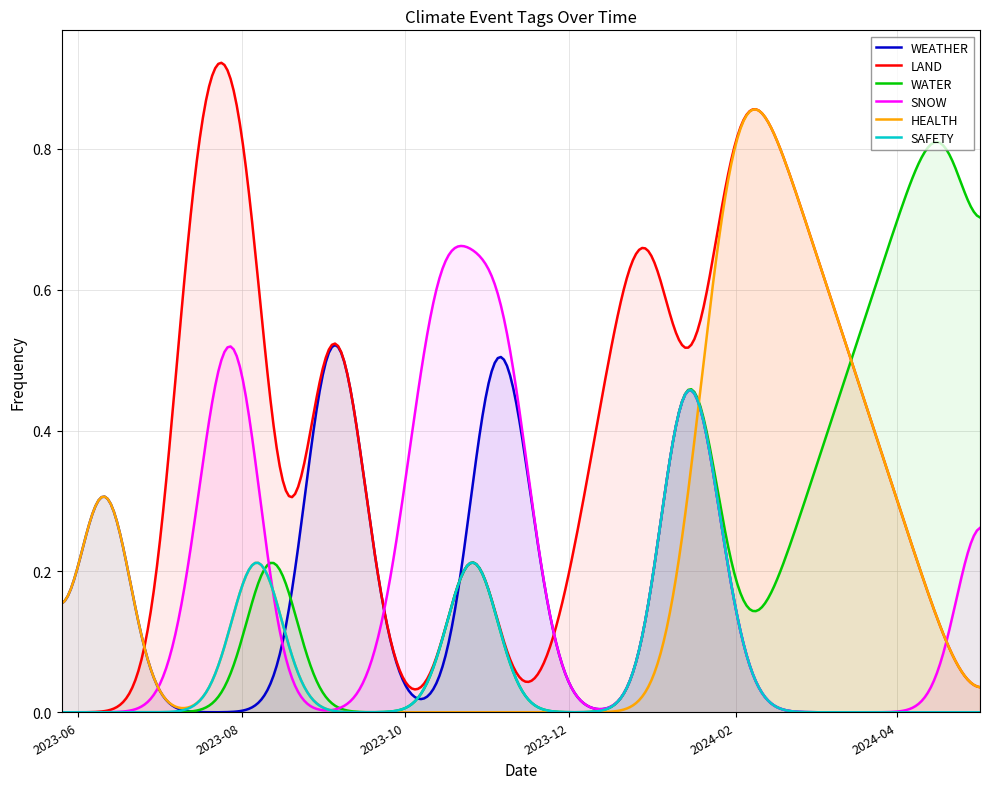

List the series in order of their peak value, highest first.

LAND, HEALTH, WATER, SNOW, WEATHER, SAFETY